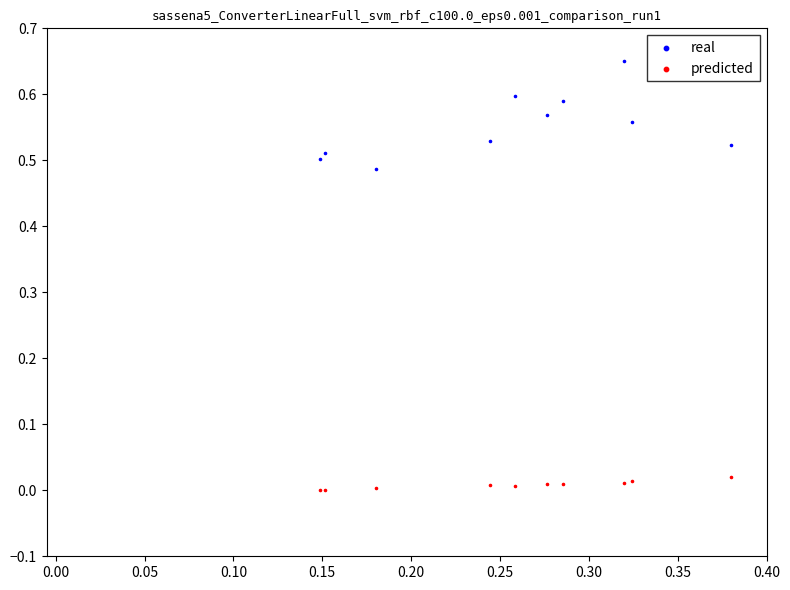

Which series reaches the maximum Y coordinate?

real